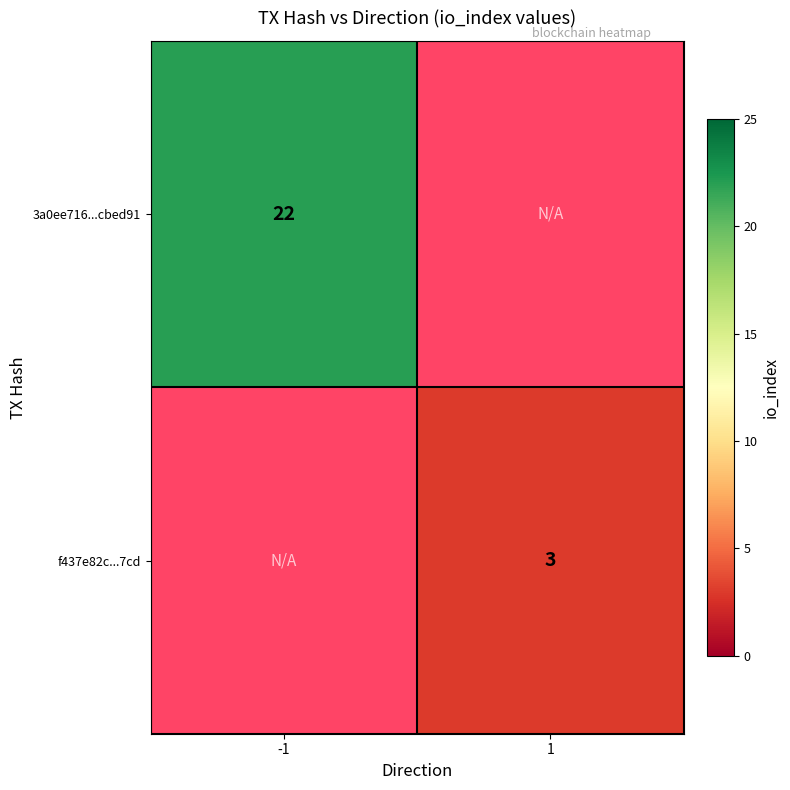

Is the value of f437e82c...7cd at 1 greater than the value of 3a0ee716...cbed91 at -1?

No